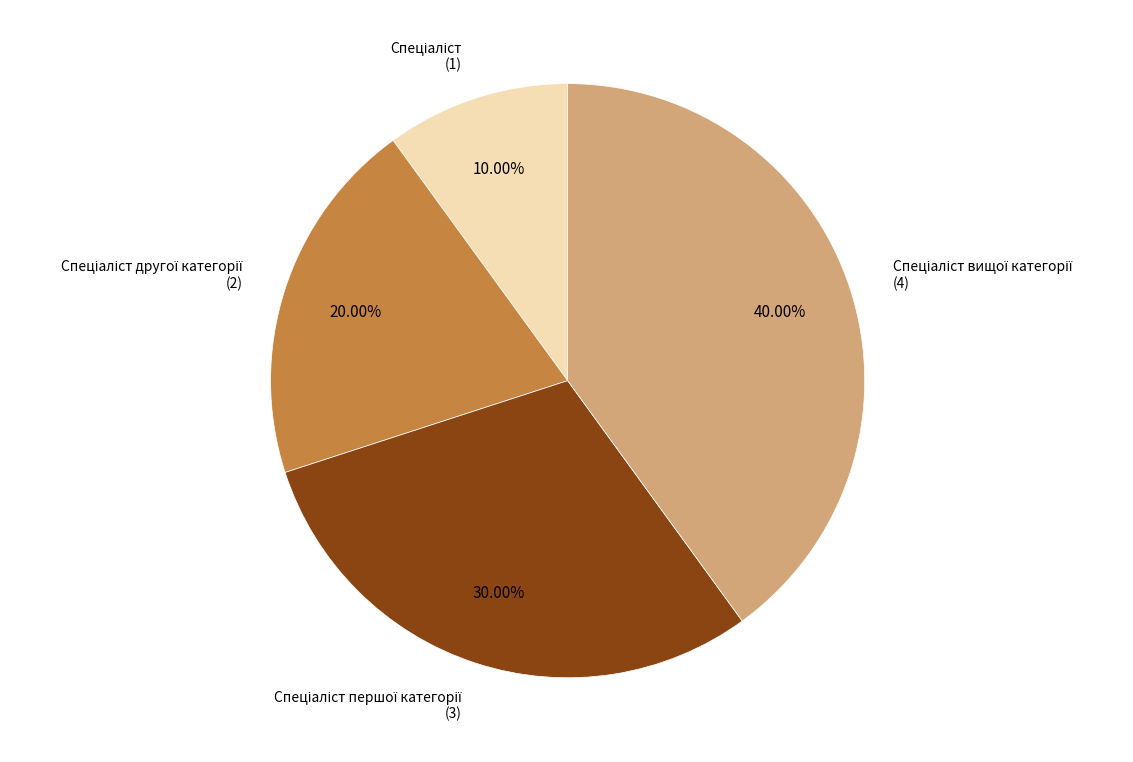

Is there any slice that represents more than half of the pie?

No